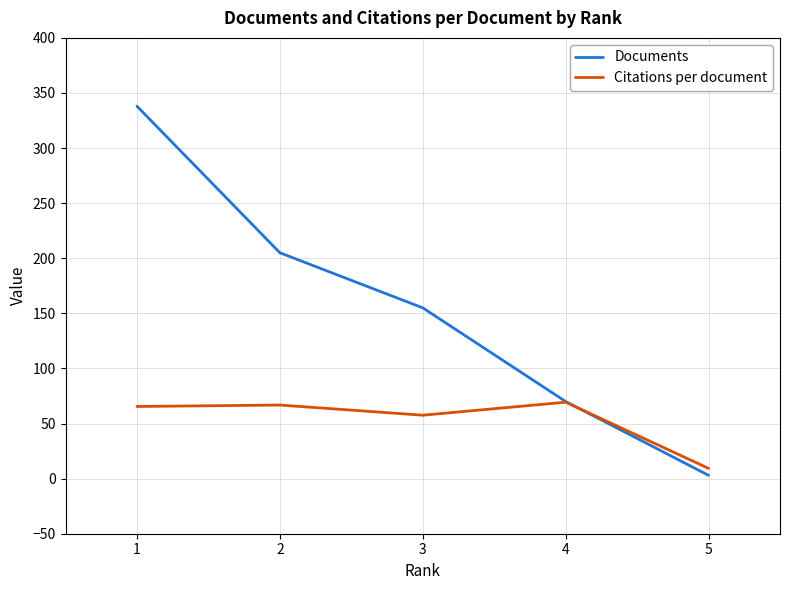

List the series in order of their peak value, highest first.

Documents, Citations per document